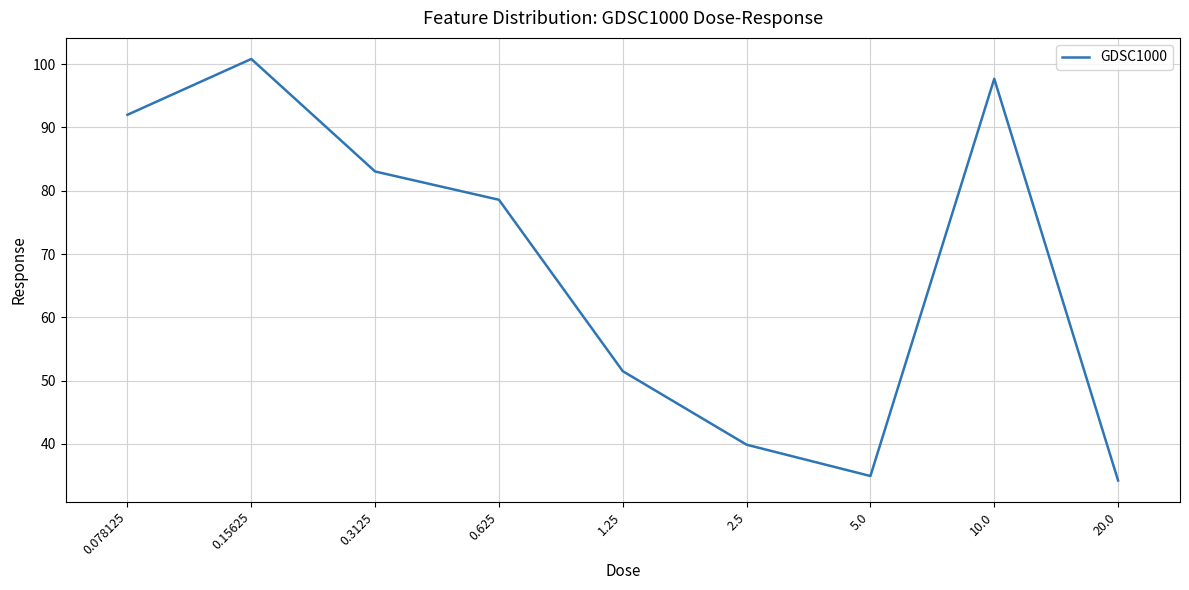

How many lines are shown in the chart?

1